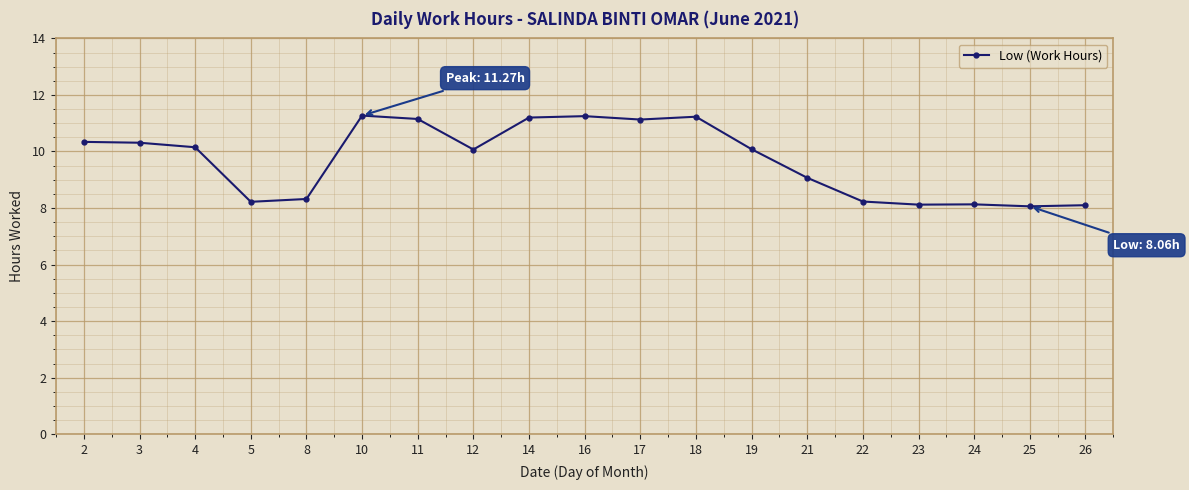

True or false: there are more than 2 points higher than both neighbors.

True